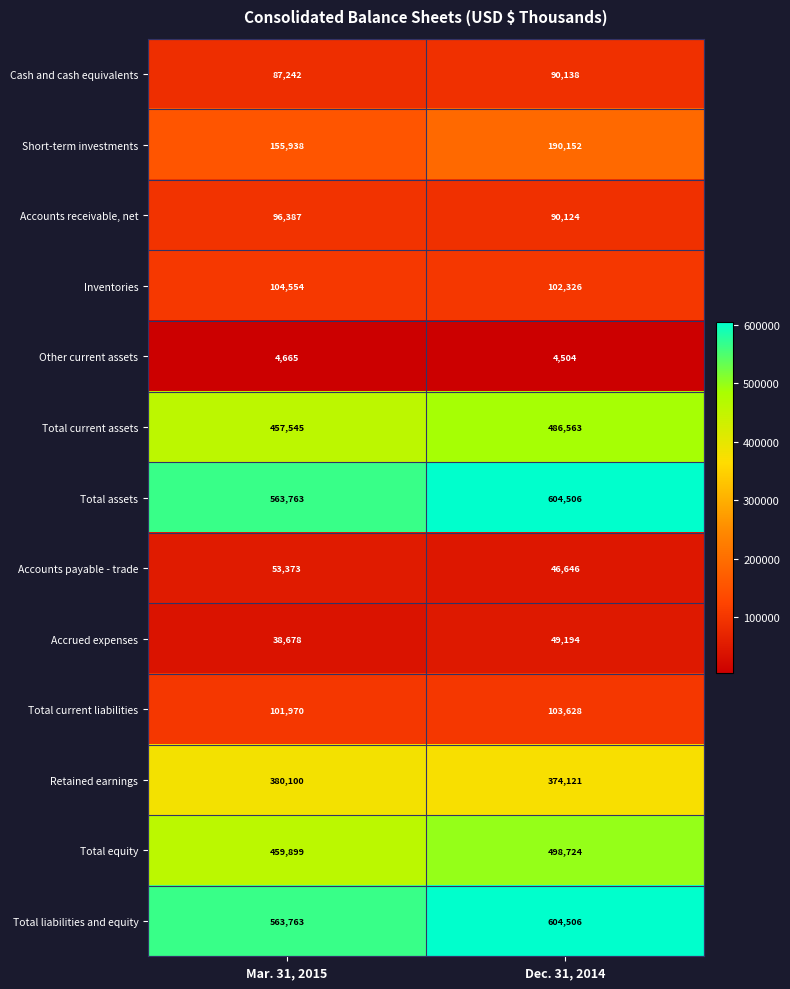

Is it true that Total assets equals 563763 at Mar. 31, 2015?

True